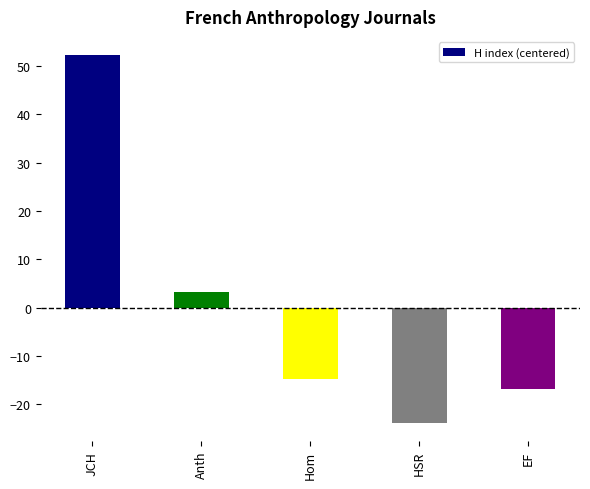

Reading left to right, transcribe all the data shown in this chart.

JCH=52.2	Anth=3.2	Hom=-14.8	HSR=-23.8	EF=-16.8